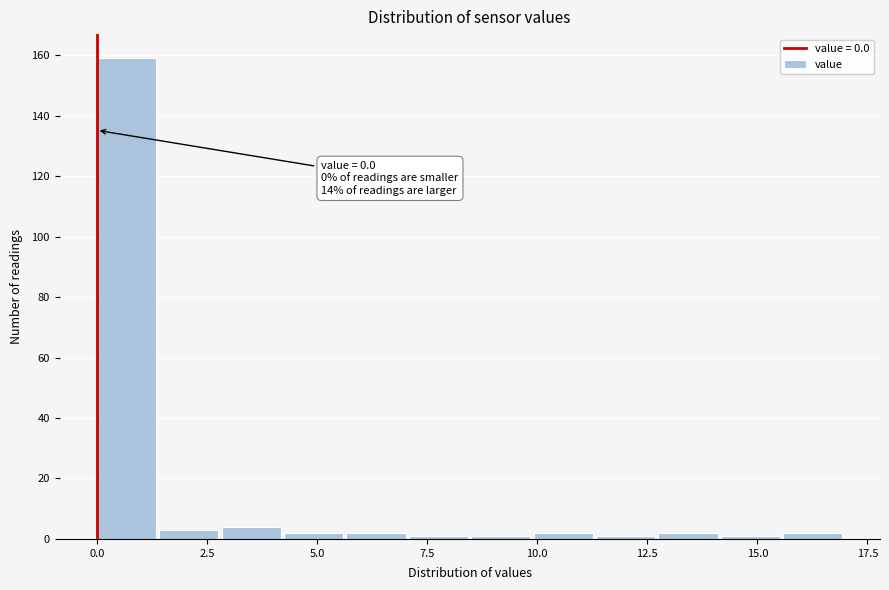

Around what value on the x-axis is the tallest bar? Give the approximate position of its centre, as read against the axis.

0.5